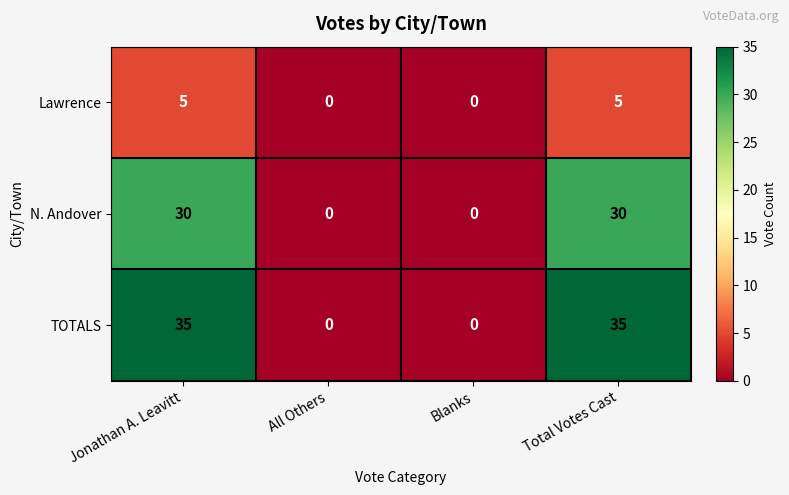

True or false: TOTALS has a value of 35 at Jonathan A. Leavitt.

True